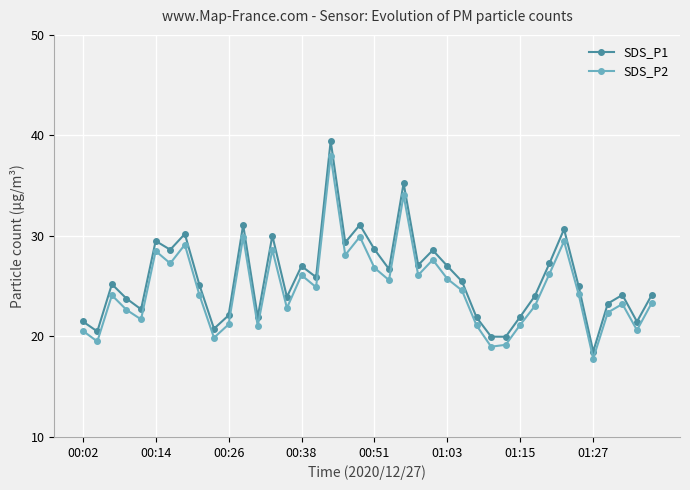

What is the average value of the SDS_P1 series?

25.8